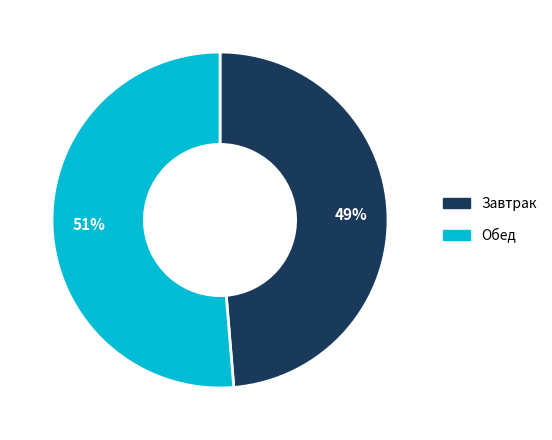

Between Завтрак and Обед, which is larger?

Обед